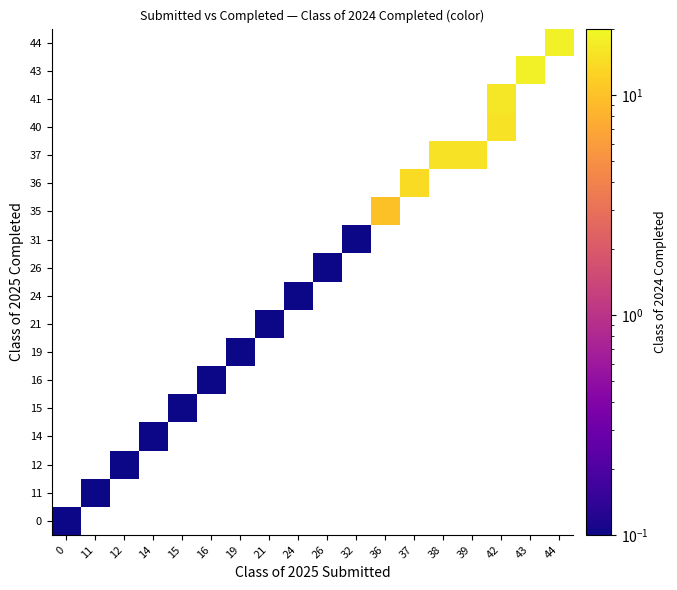

What is the maximum value shown in the chart?

18.0